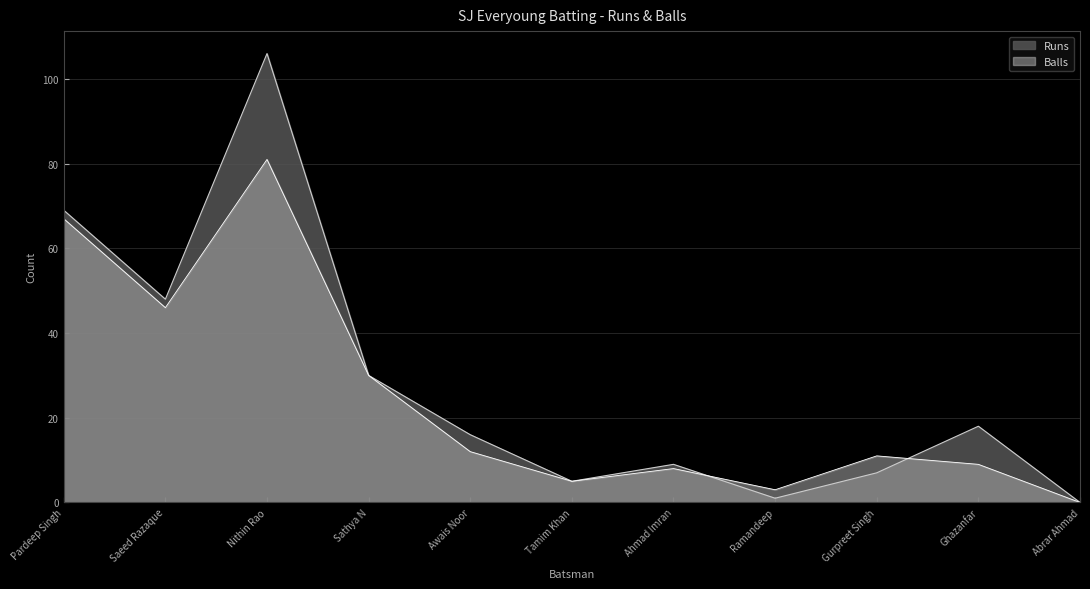

What is the greatest value displayed?

106